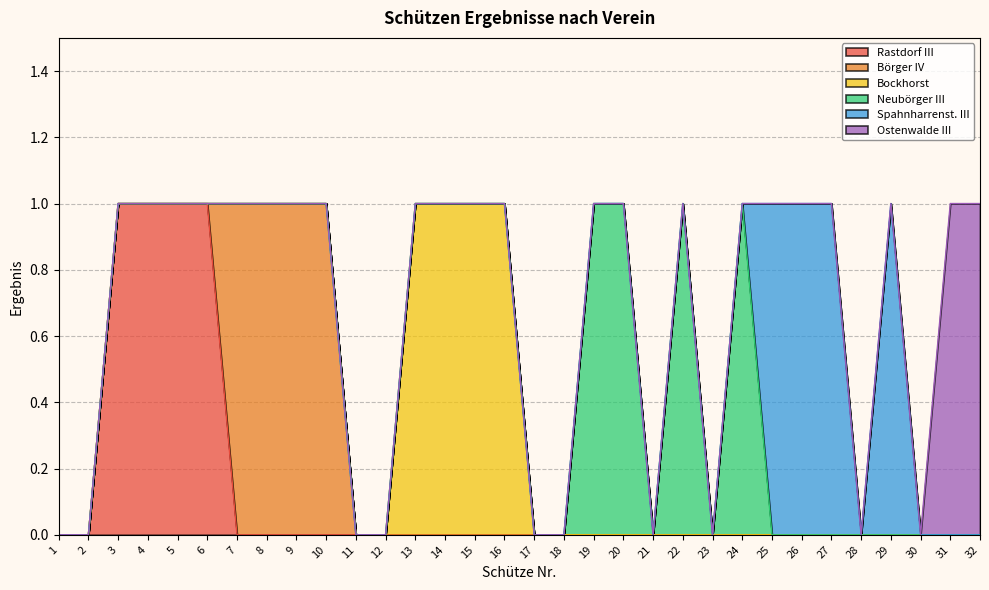

Which series has the largest total across all categories?

Rastdorf III